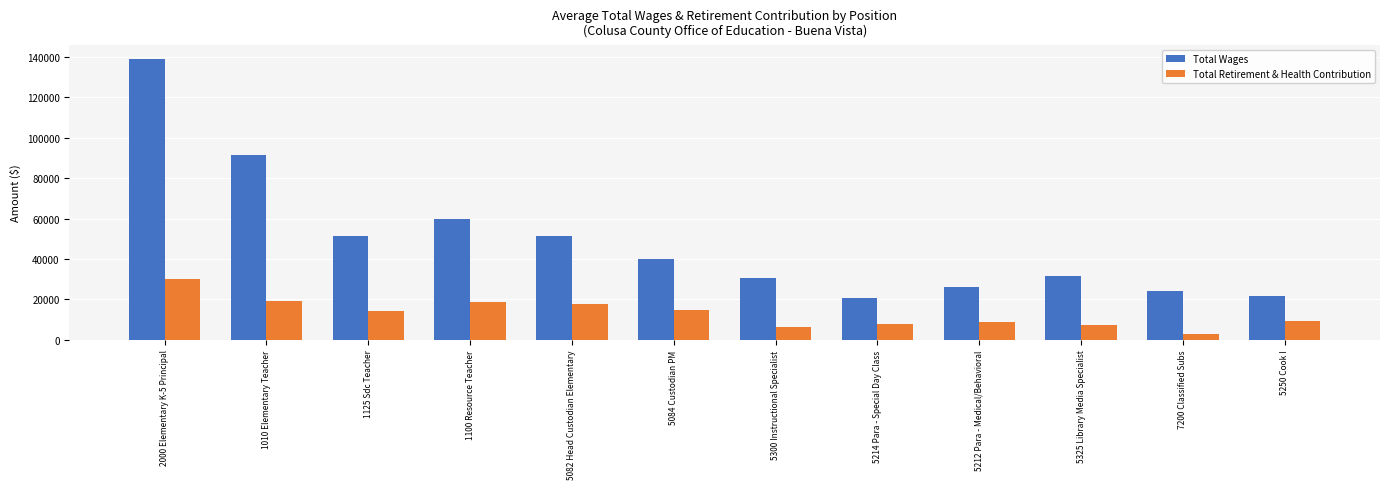

What is the spread (max minus min) of values at 7200 Classified Subs?

21014.0